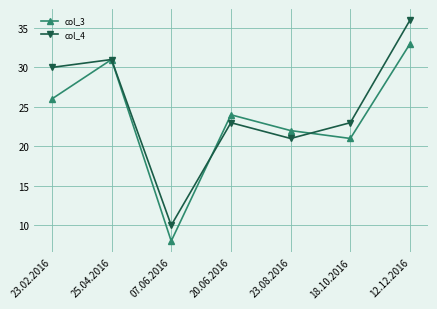

How many distinct data groups are displayed?

2